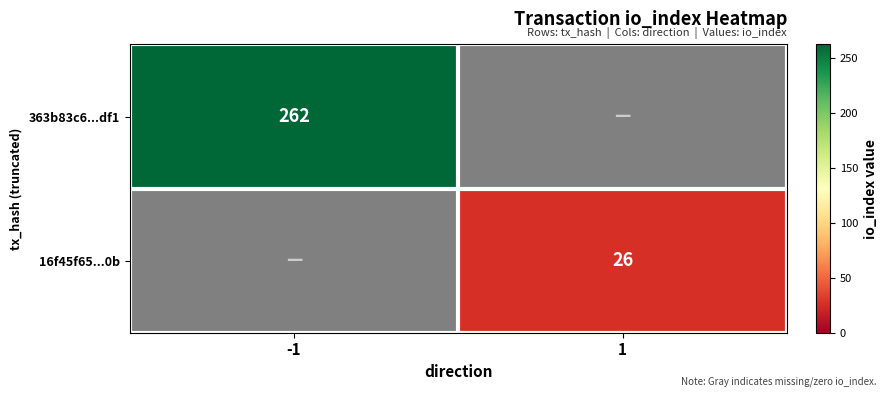

What is the maximum value shown in the chart?

262.0